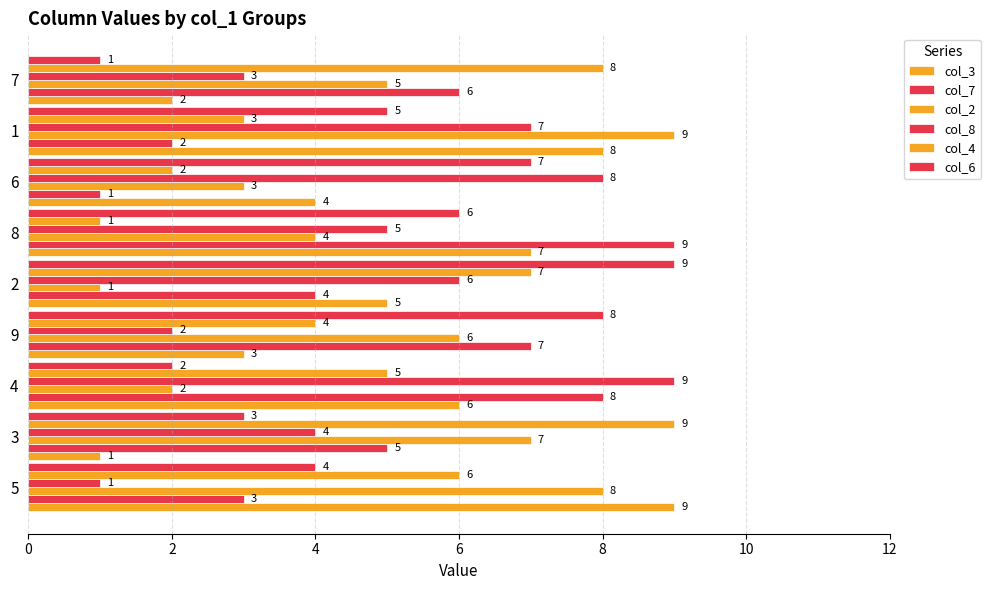

Which series has the largest total across all categories?

col_3